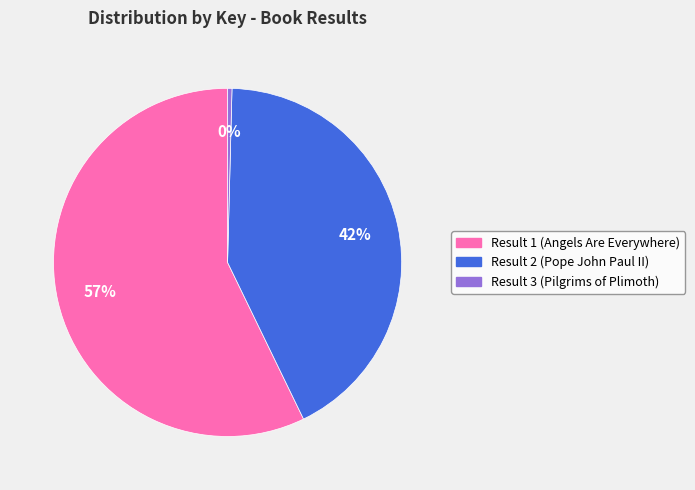

Rank the categories by value from highest to lowest.

Result 1 (Angels Are Everywhere), Result 2 (Pope John Paul II), Result 3 (Pilgrims of Plimoth)